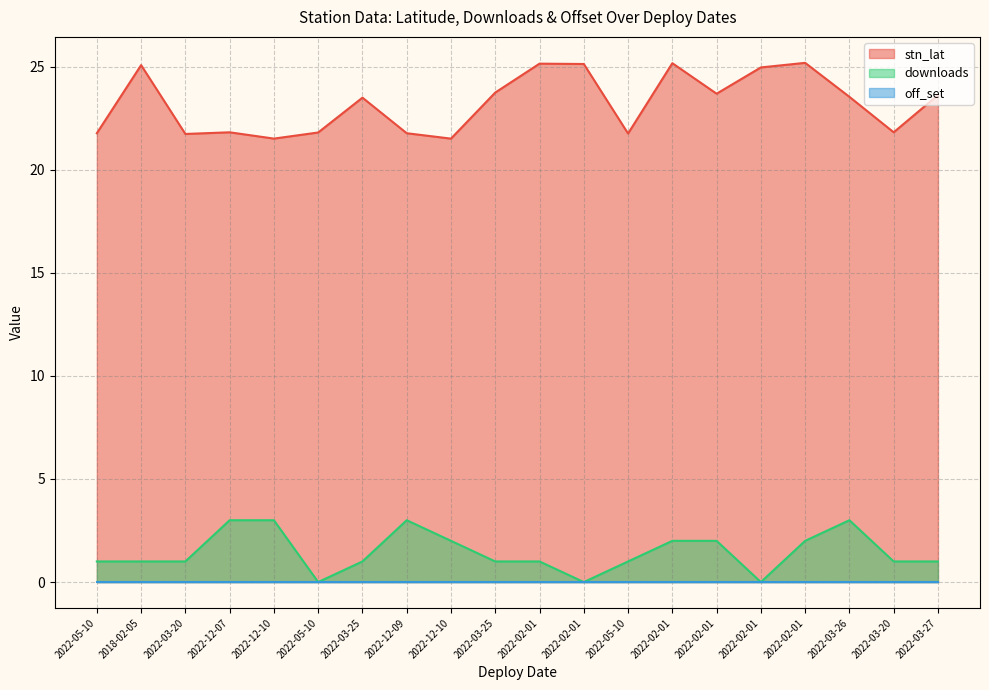

List the labels in order of stn_lat value, smallest first.

2022-12-10, 2022-12-10, 2022-03-20, 2022-05-10, 2022-05-10, 2022-12-09, 2022-05-10, 2022-12-07, 2022-03-20, 2022-03-25, 2022-03-26, 2022-03-27, 2022-02-01, 2022-03-25, 2022-02-01, 2018-02-05, 2022-02-01, 2022-02-01, 2022-02-01, 2022-02-01